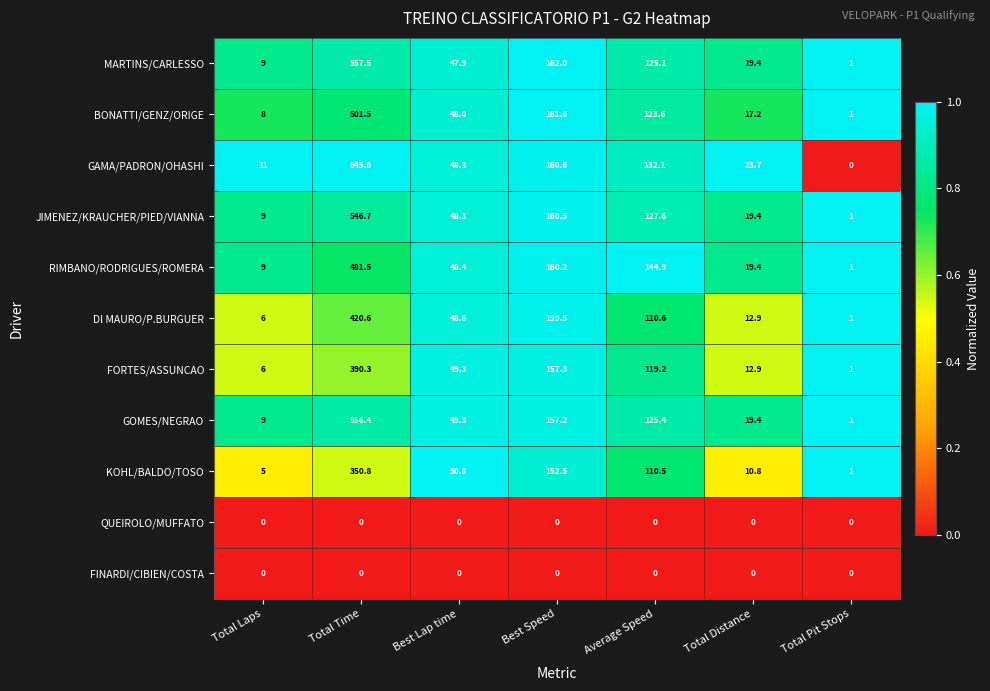

What is the difference between the highest and lowest values at Average Speed?

144.9